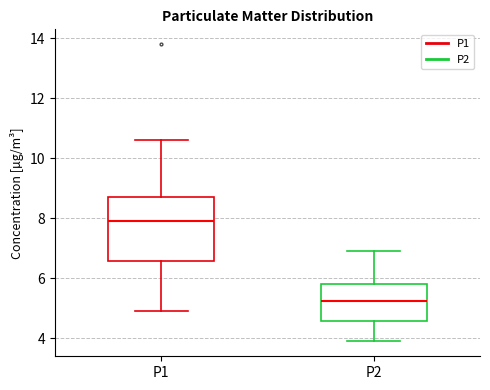

Where is the lower edge of the box for P1 on the y-axis? The values are not printed on the chart, so give them approximately, as read against the axis.

6.6